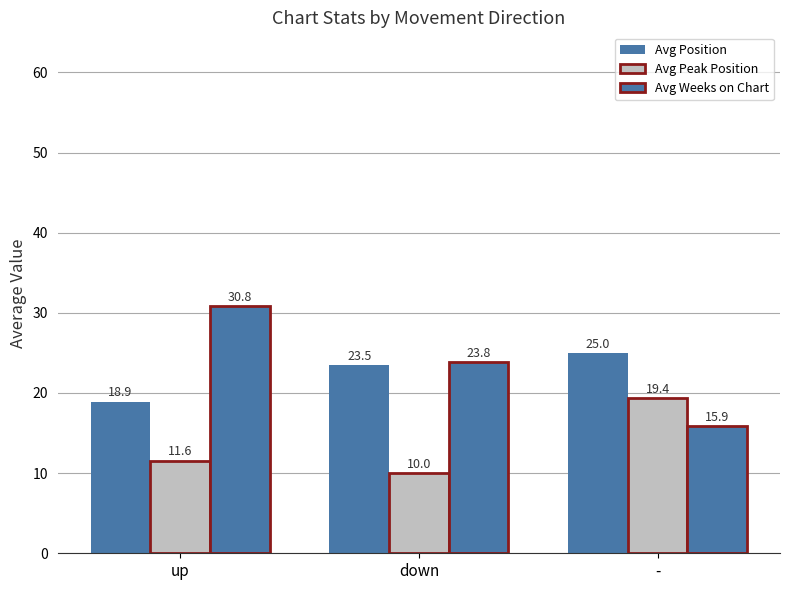

How many groups of bars are there?

3